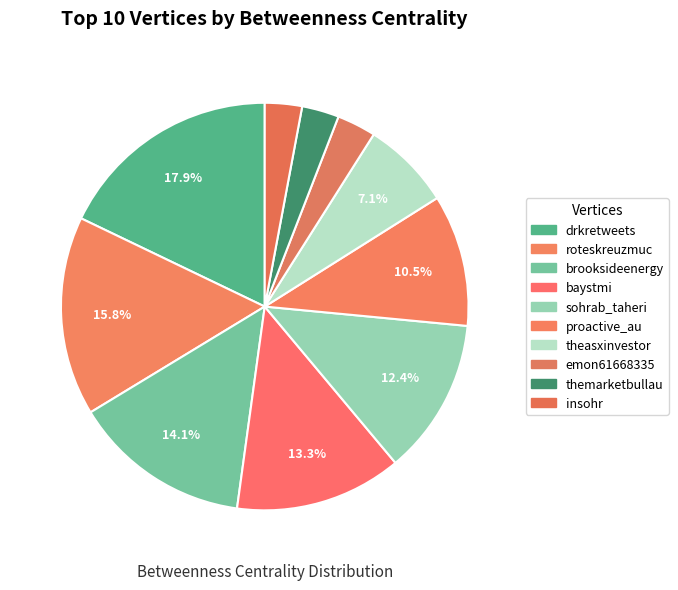

Is there a majority slice in this chart?

No